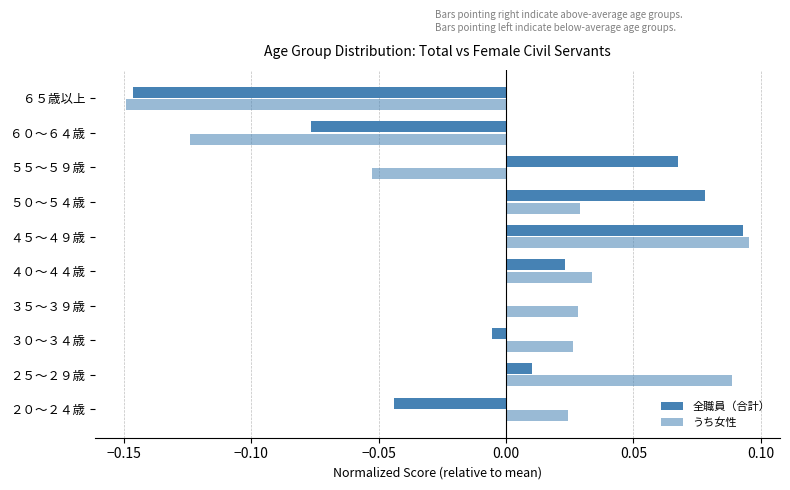

How many series are shown in this chart?

2